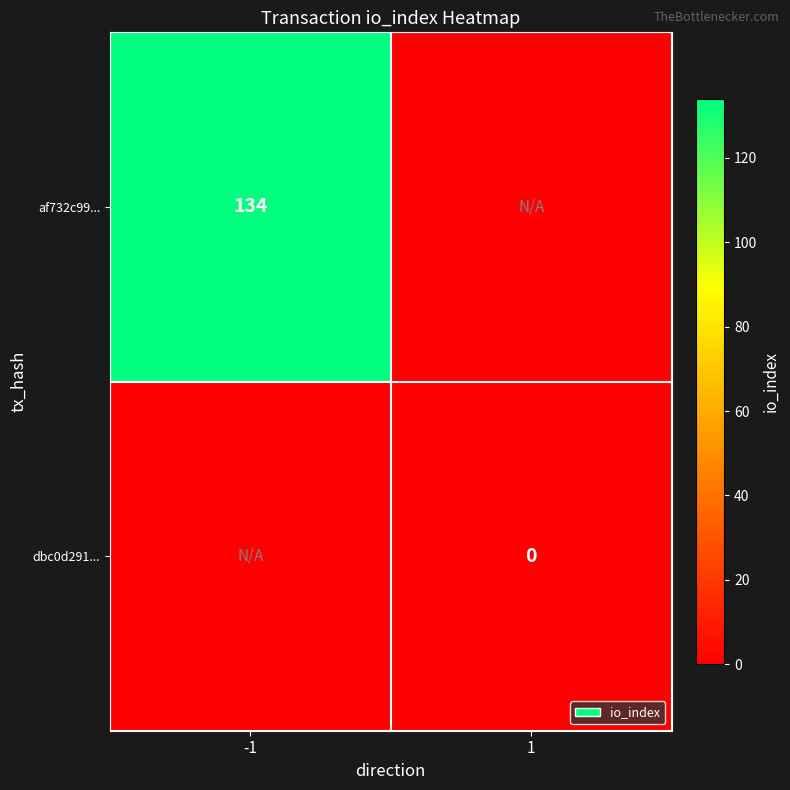

The af732c99... series shows 134 at -1. True or false?

True